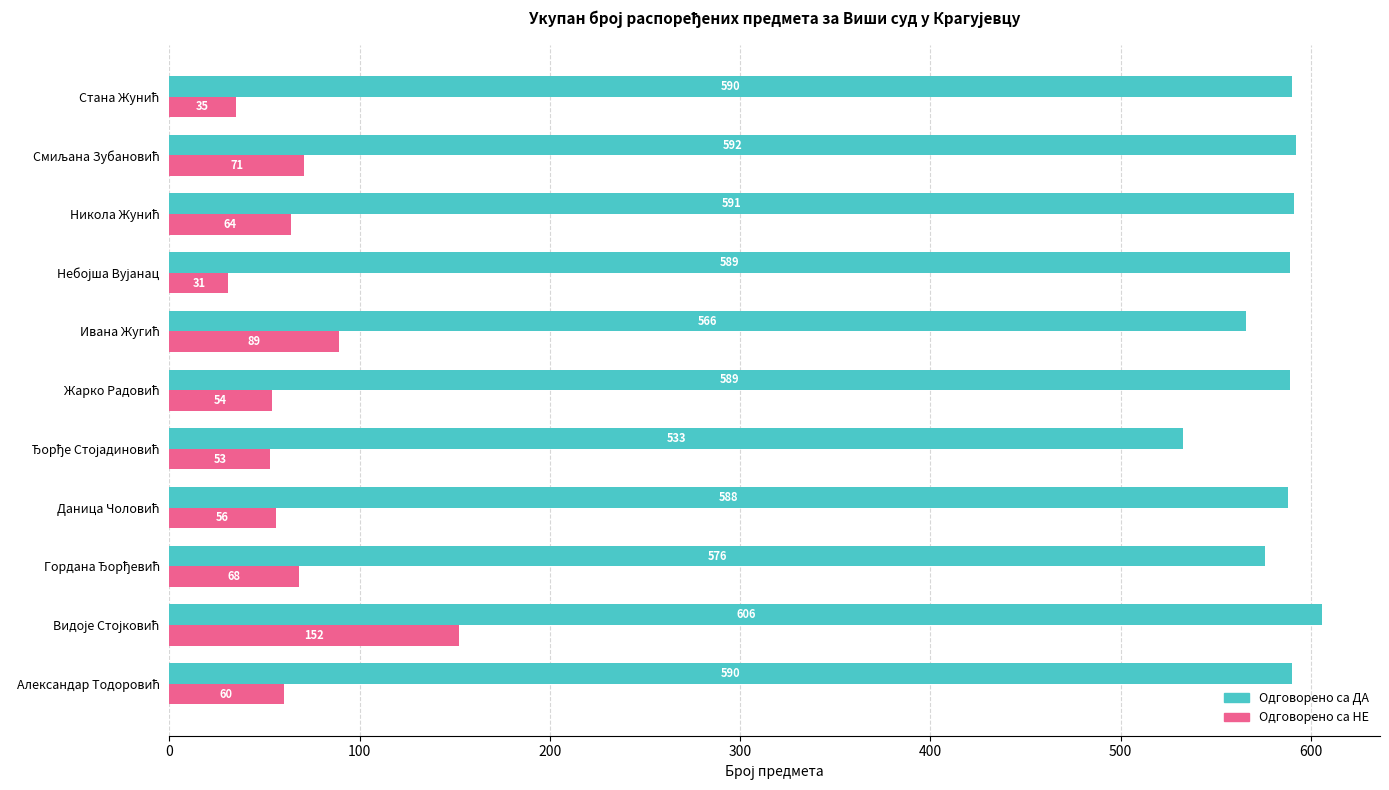

At how many categories does at least one series exceed 181?

11